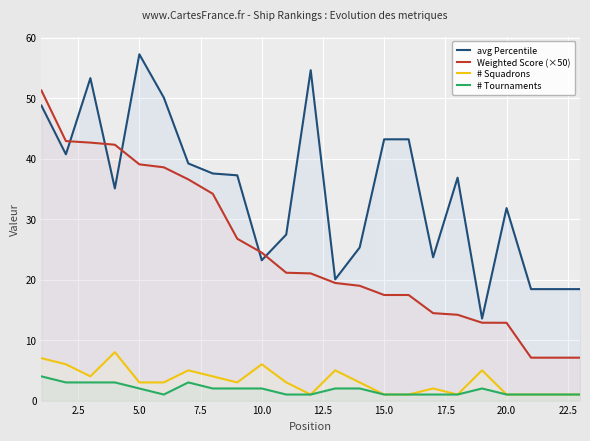

True or false: # Squadrons has a value of 1.0 at 15.0.

True